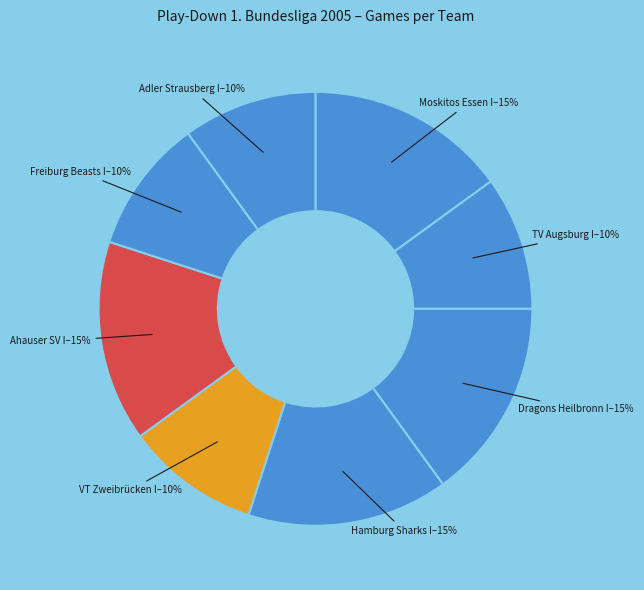

Does Moskitos Essen I represent more than half of the total?

No